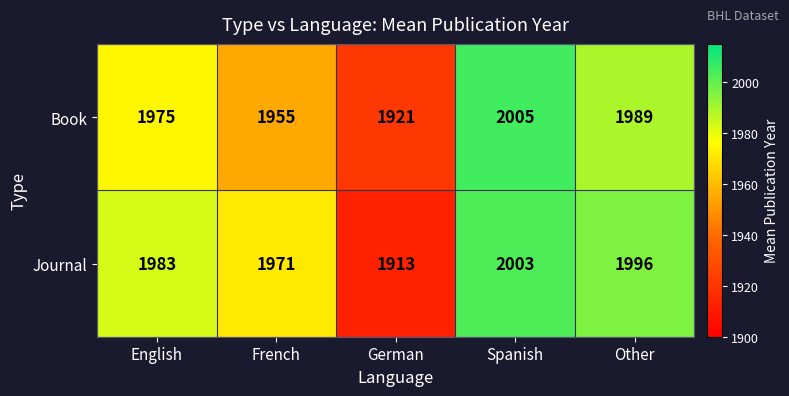

Reading left to right, transcribe all the data shown in this chart.

Book: 1975	1955	1921	2005	1989
Journal: 1983	1971	1913	2003	1996